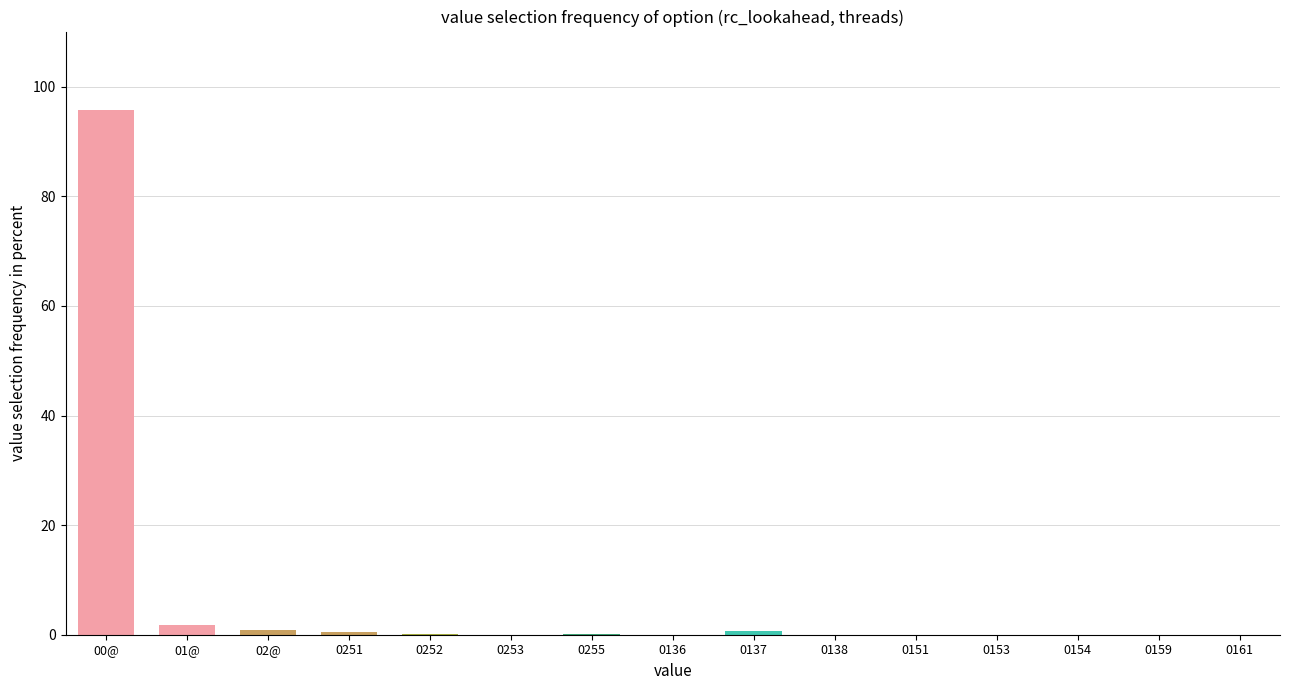

What is the average value?

6.7